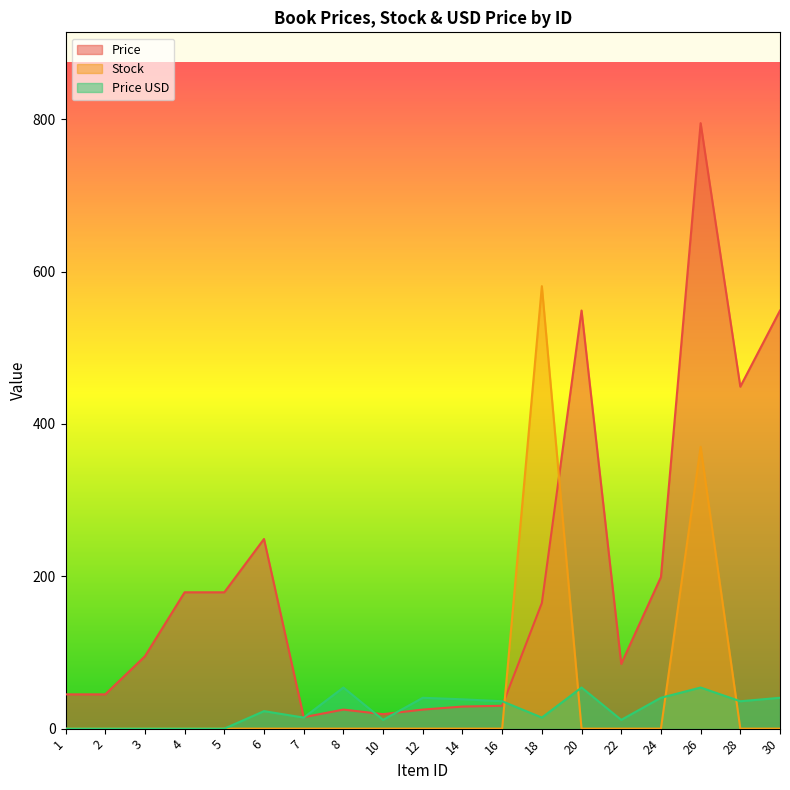

Does the chart display data point markers on the line(s)?

No